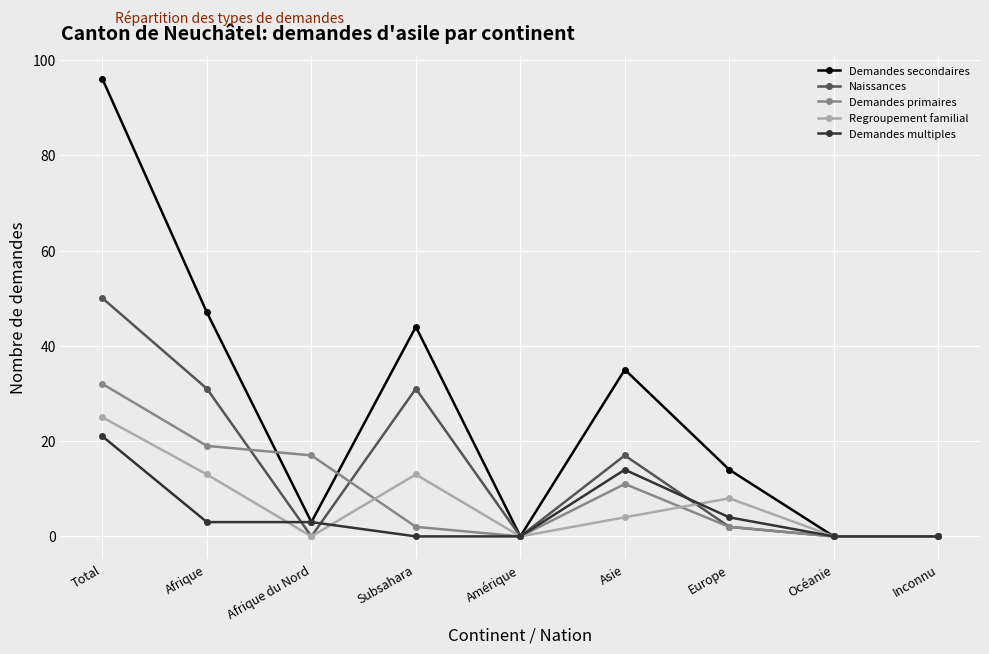

Where is the first local minimum for Demandes secondaires?

Afrique du Nord